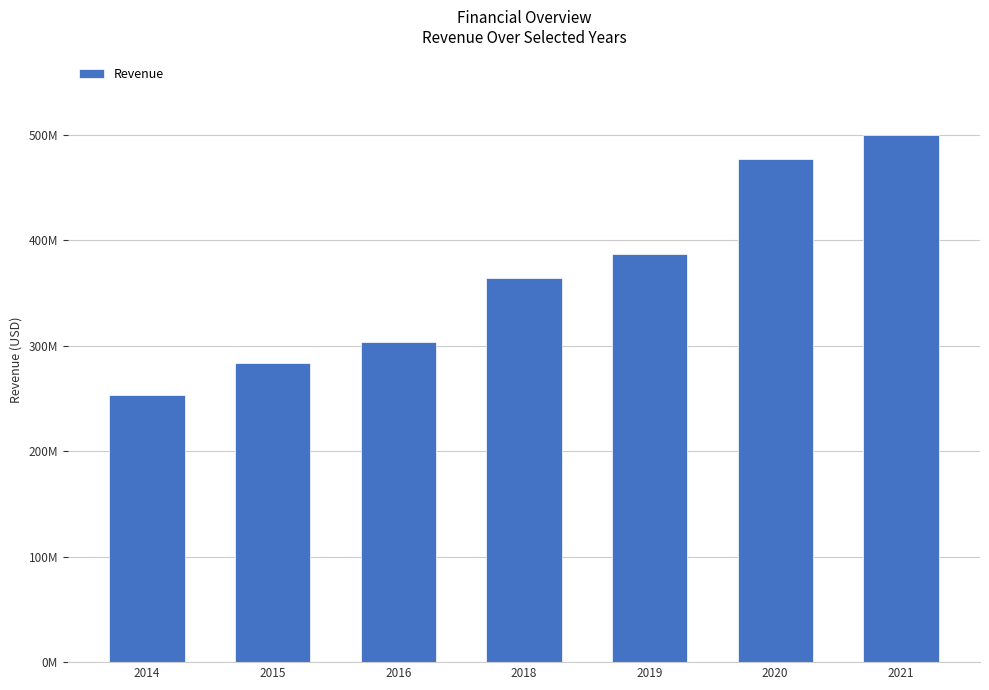

What is the average value?

367046286